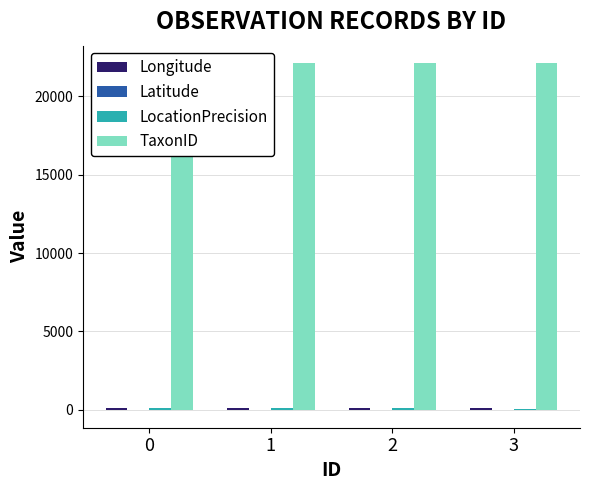

What is the approximate value of Longitude at 3?

142.5